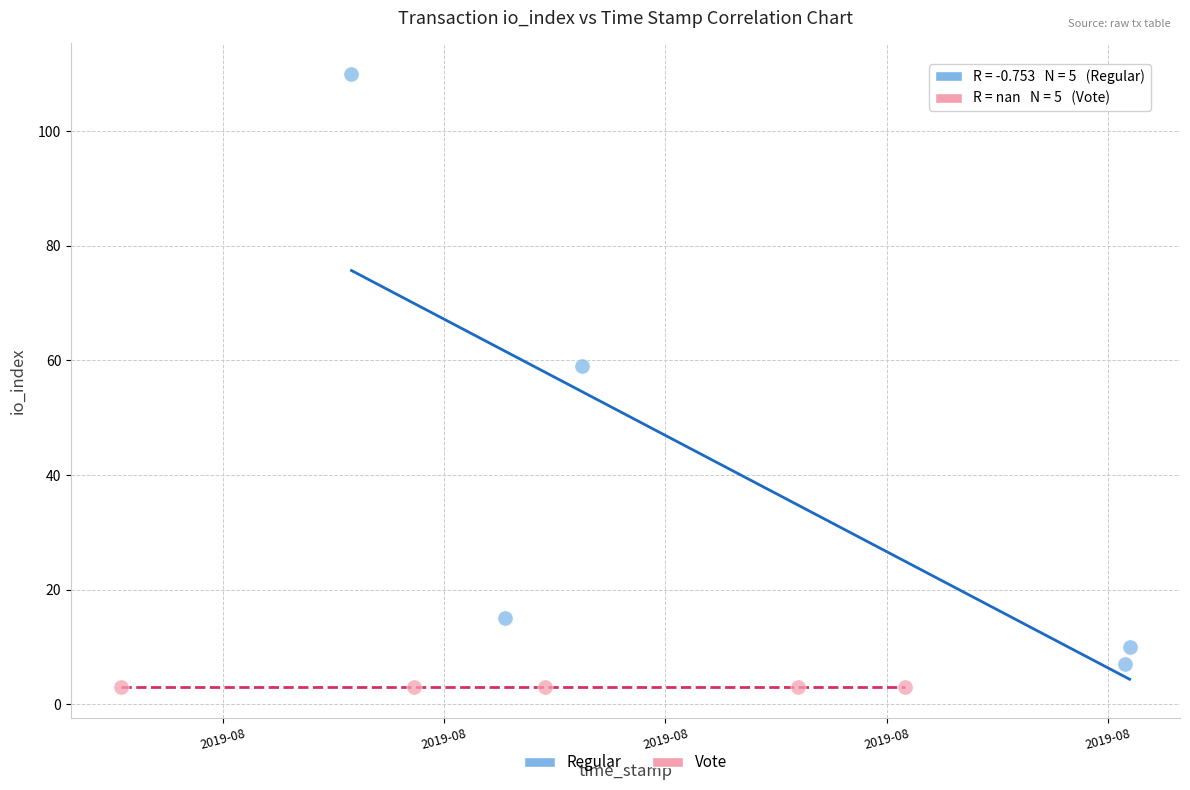

What are all the series names shown in the legend?

Regular, Vote